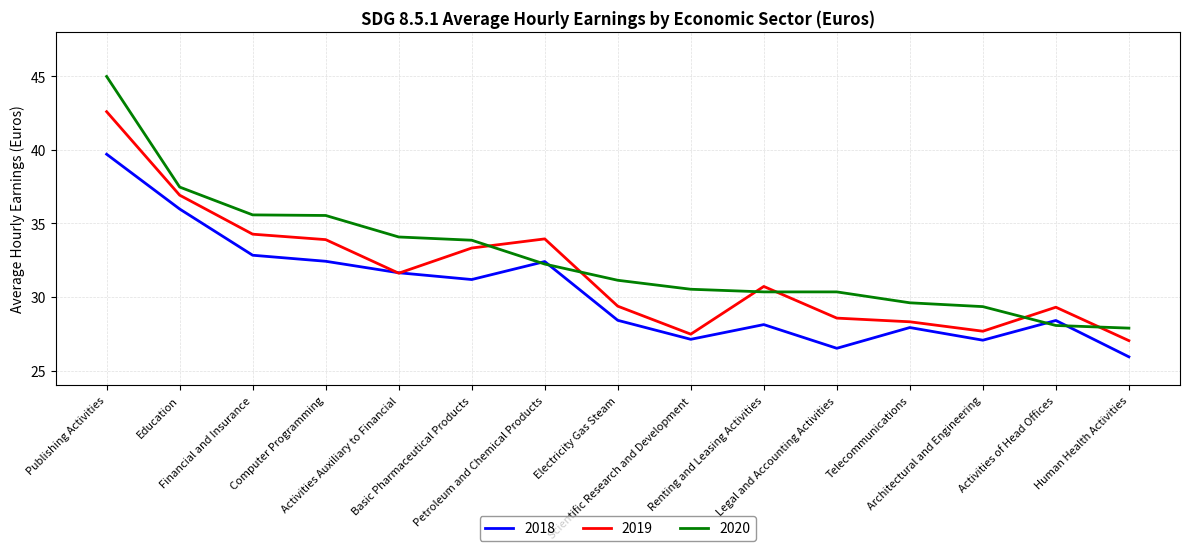

At which category is the sum across all series the highest?

Publishing Activities